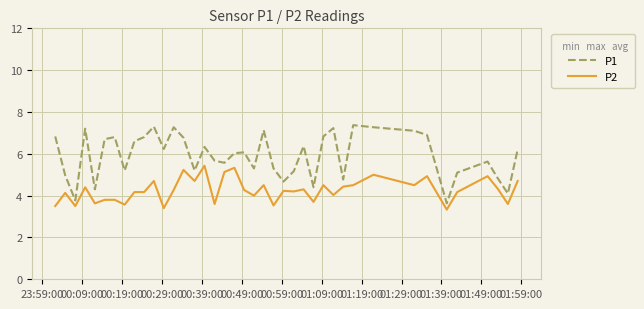

Which series has the largest range (max minus min)?

P1